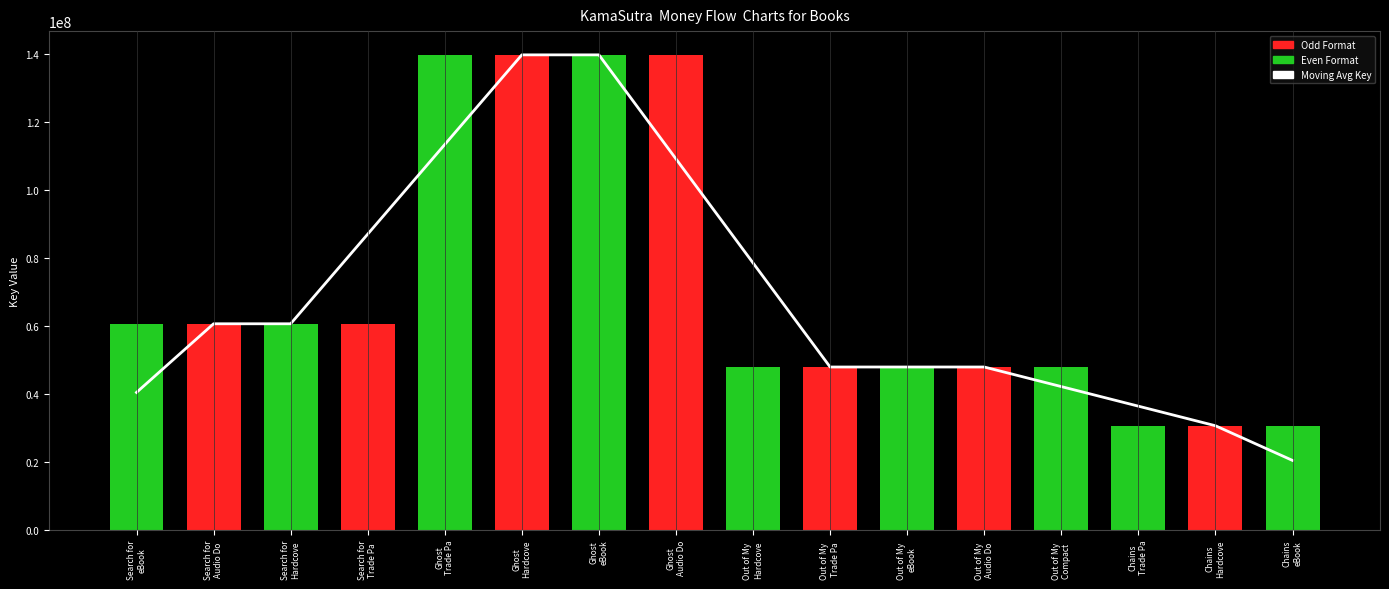

What is the difference between the values at Chains
eBook and Chains
Trade Pa?

15952153.0